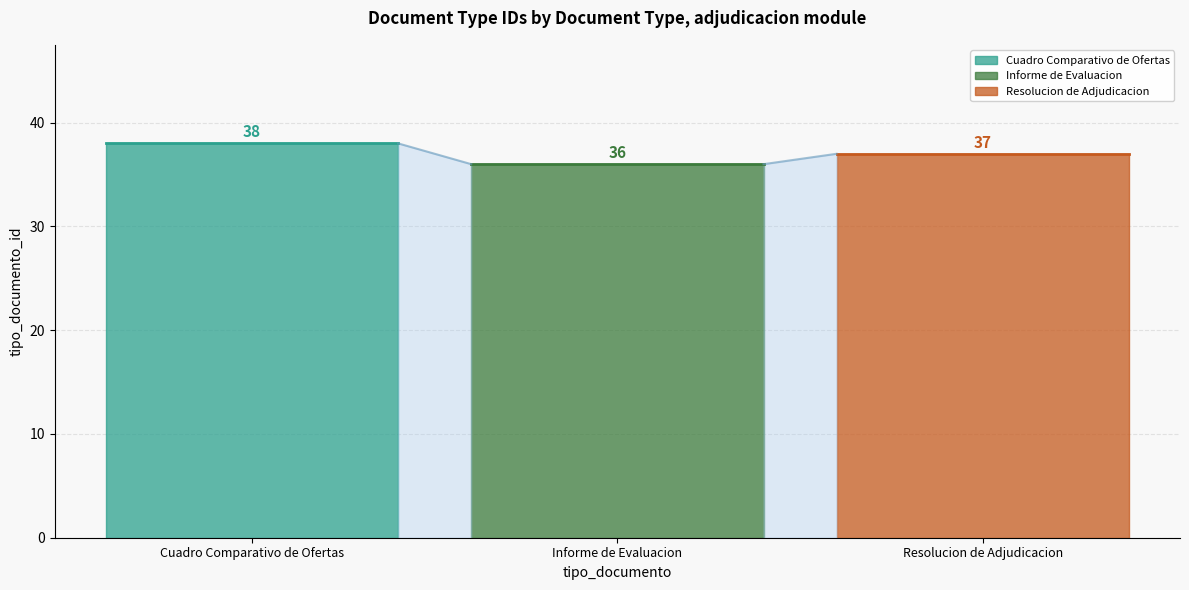

Does the chart display data point markers on the line(s)?

No